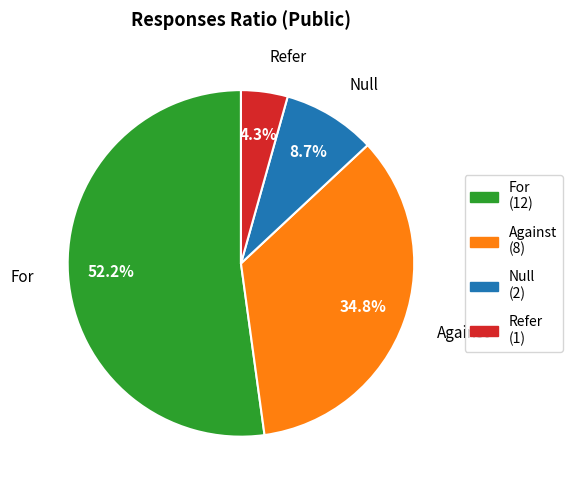

To the nearest percent, what portion does For represent?

52%